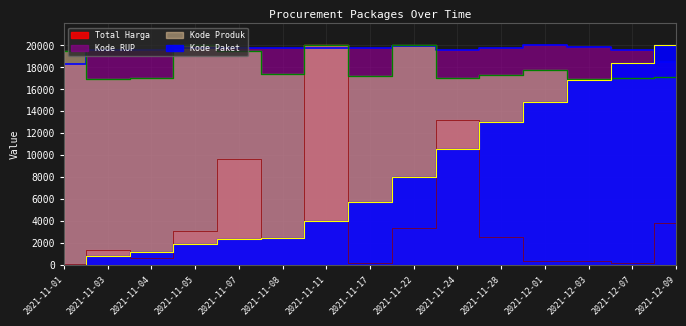

What is the label of the 14th point from the right?

2021-11-03